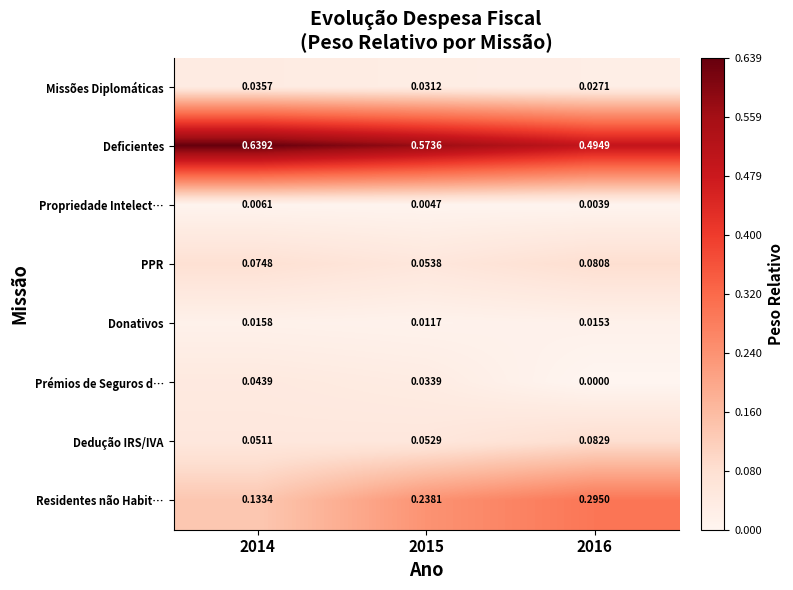

Rank the series at 2014 from lowest to highest value.

Propriedade Intelect…, Donativos, Missões Diplomáticas, Prémios de Seguros d…, Dedução IRS/IVA, PPR, Residentes não Habit…, Deficientes